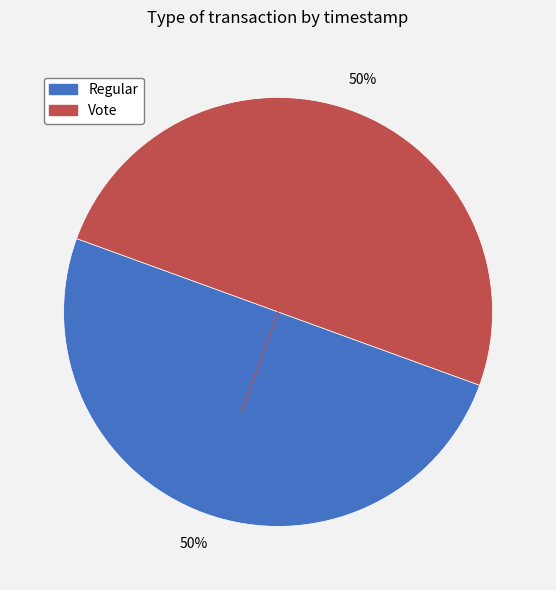

Do Vote and Regular together represent more than half of the pie?

Yes